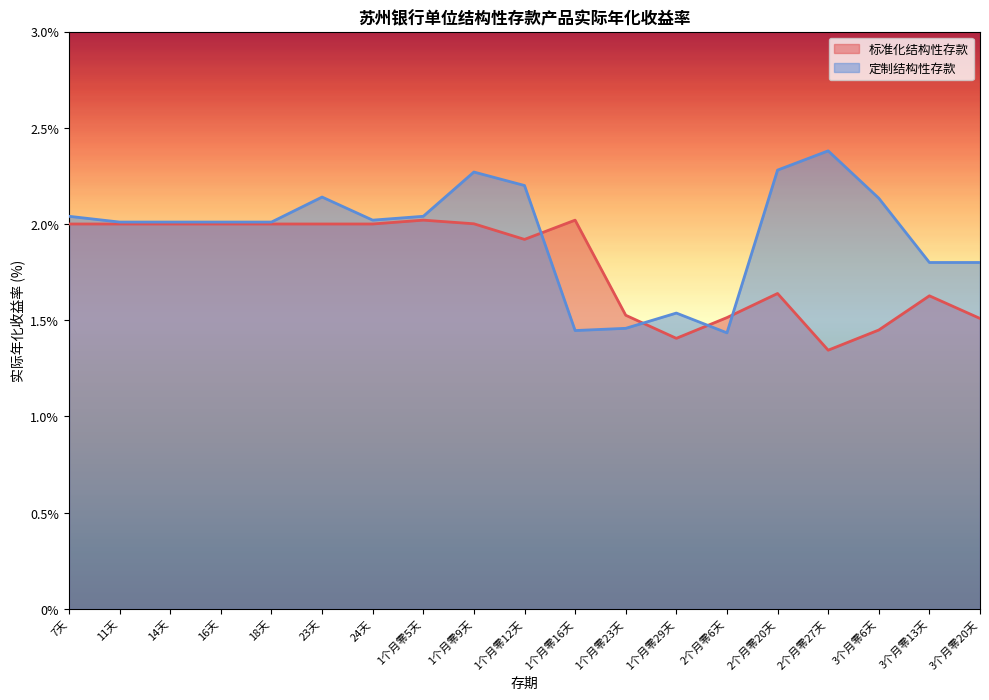

At which category does 标准化结构性存款 reach its first local peak?

1个月零5天